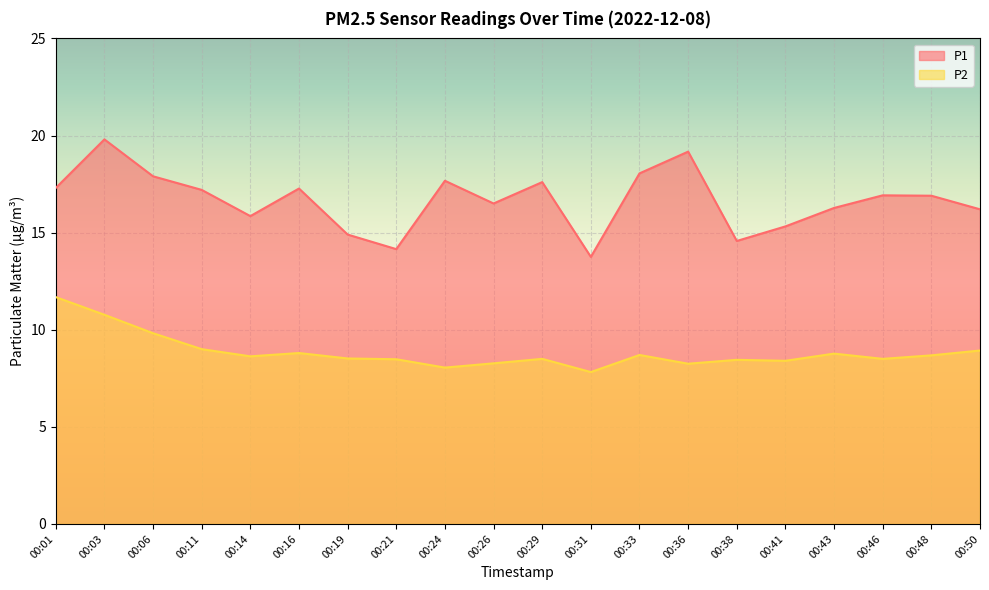

What is the difference between the second highest and second lowest values in the P2 series?

2.7